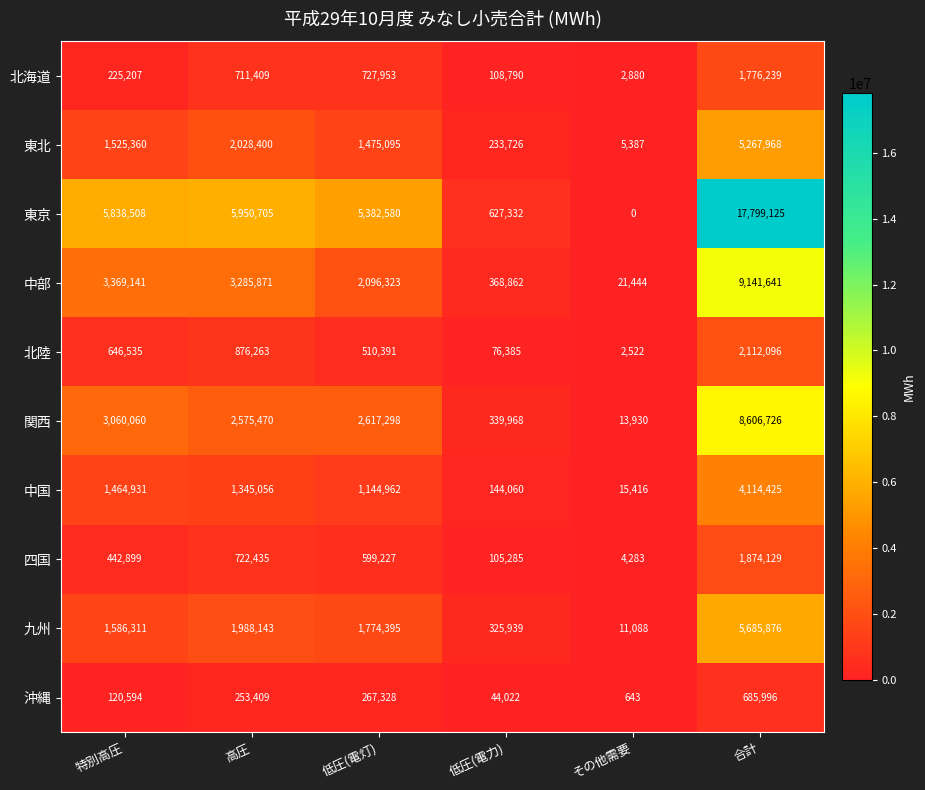

The 関西 series shows 13930 at その他需要. True or false?

True